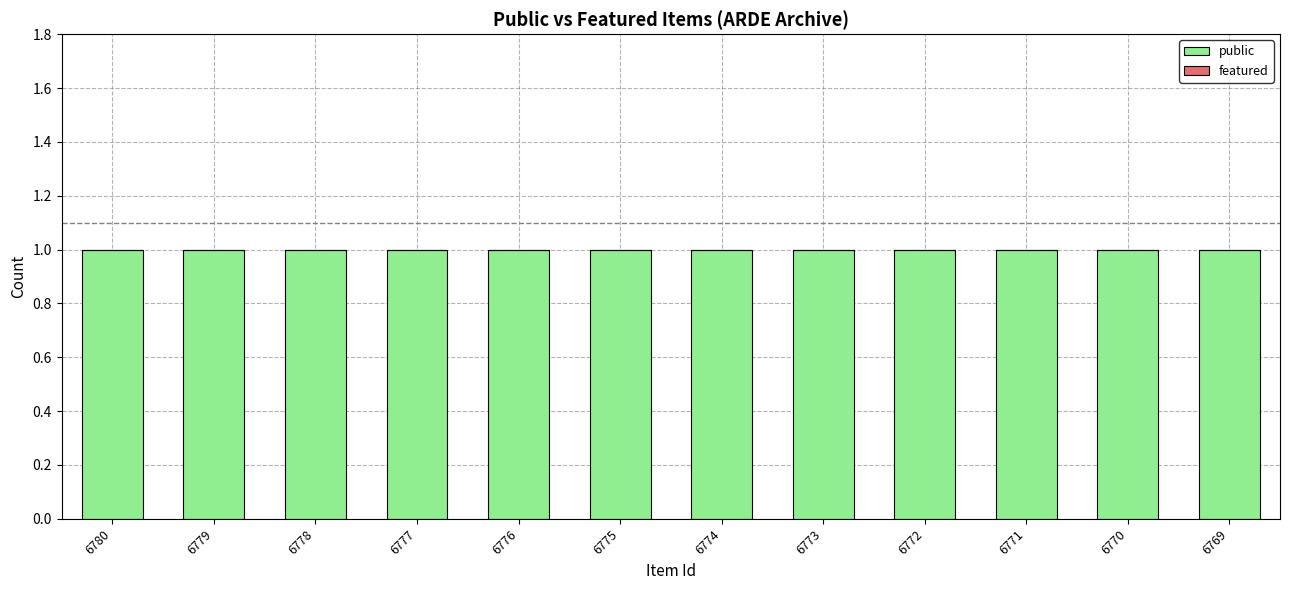

What is the spread (max minus min) of values at 6773?

1